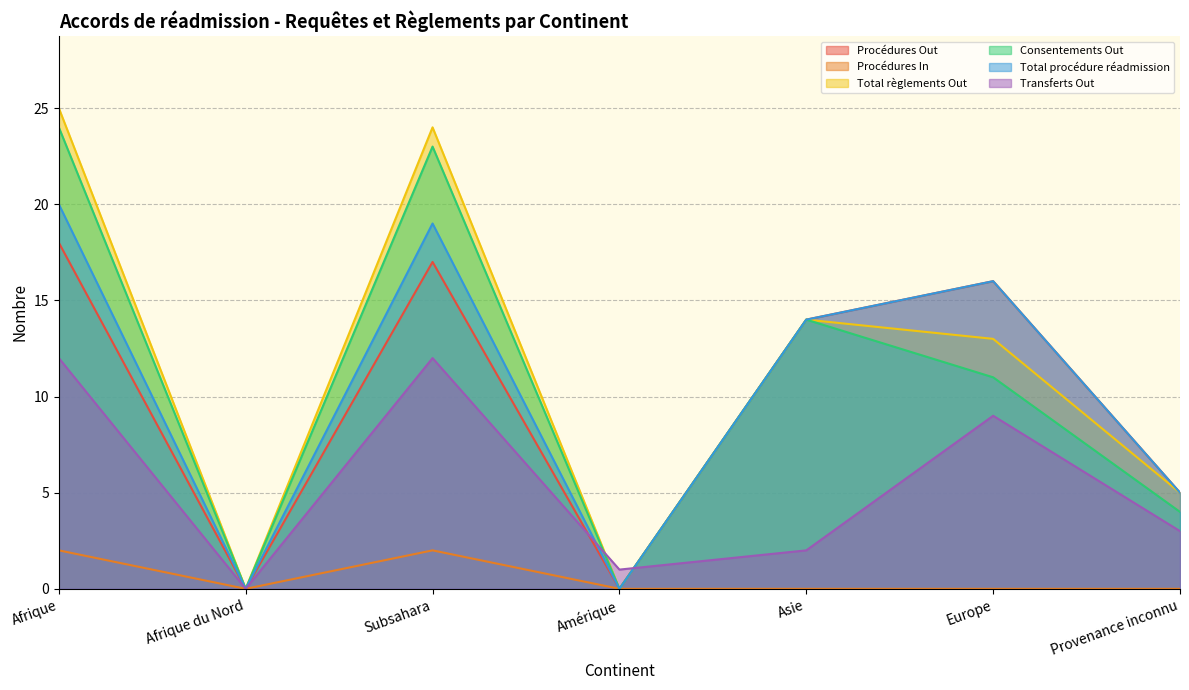

What is the difference between the maximum and minimum values in the Total règlements Out series?

25